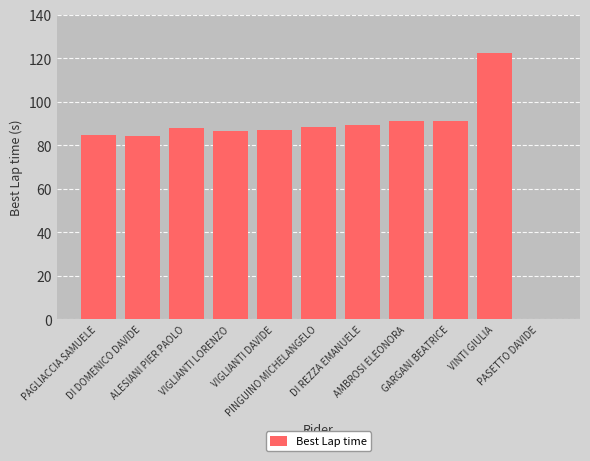

What is the average value?

82.9